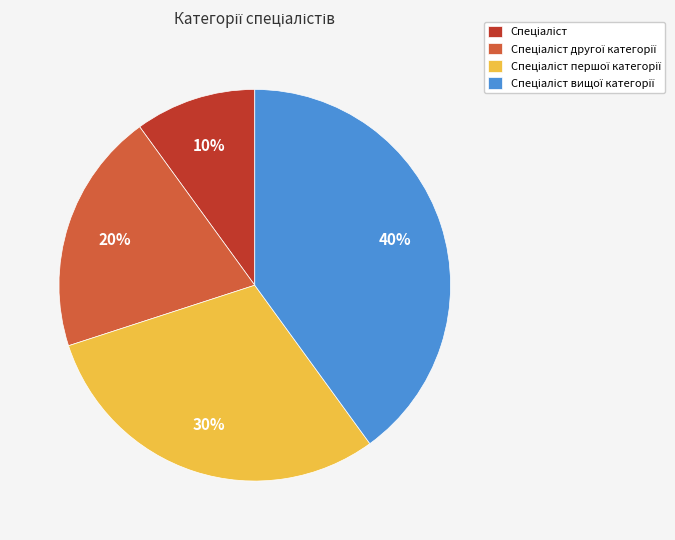

Count the number of slices in the pie.

4